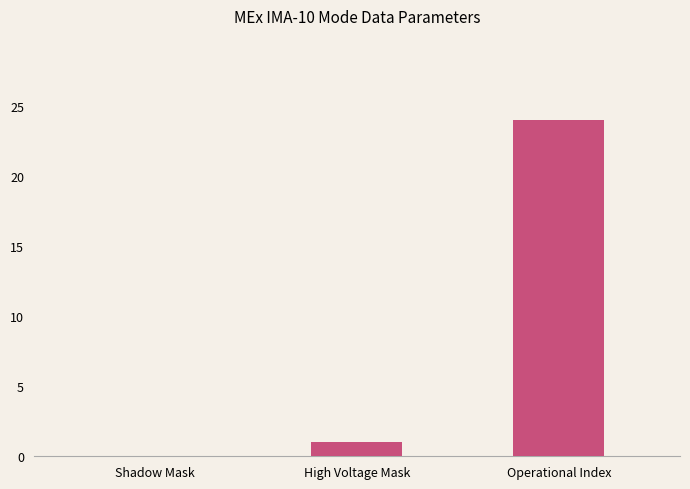

Reading left to right, list all the values displayed in this chart.

Shadow Mask=0	High Voltage Mask=1	Operational Index=24